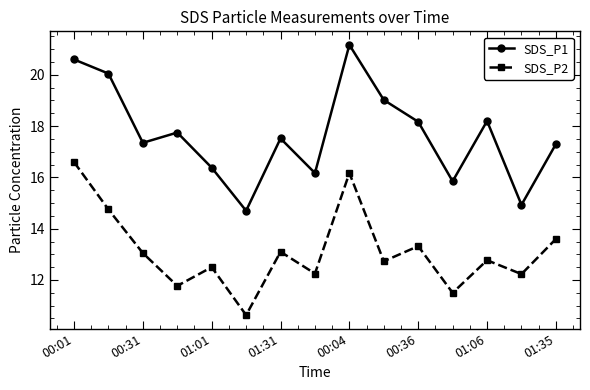

True or false: SDS_P2 and SDS_P1 intersect in this chart.

False